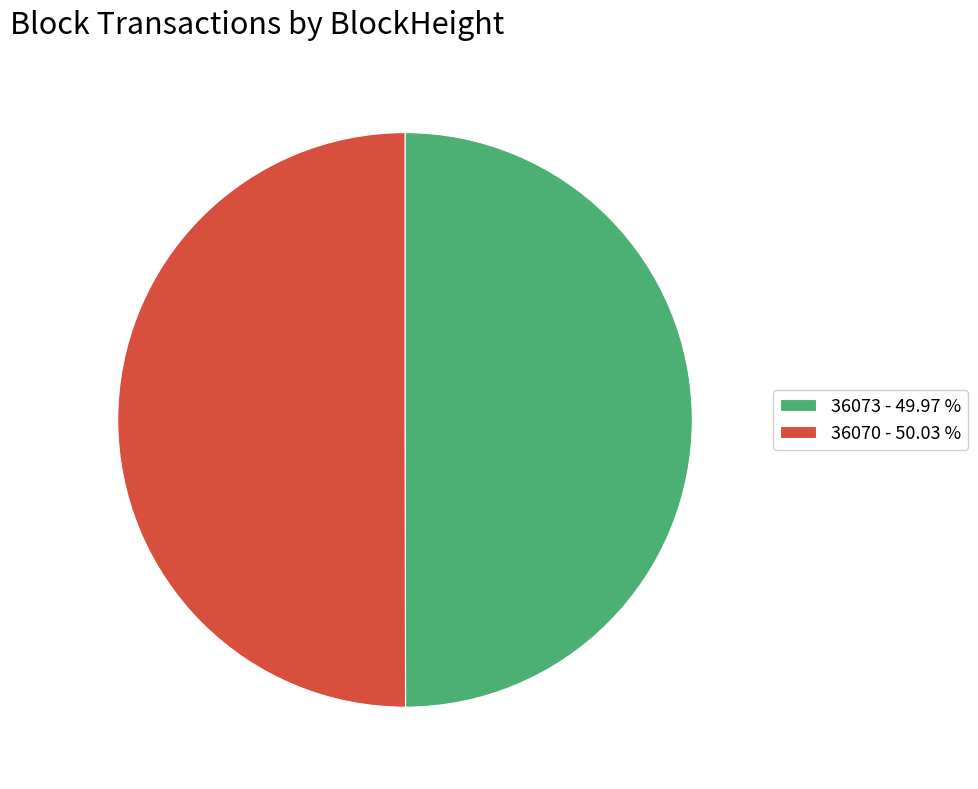

How many segments does this pie chart have?

2